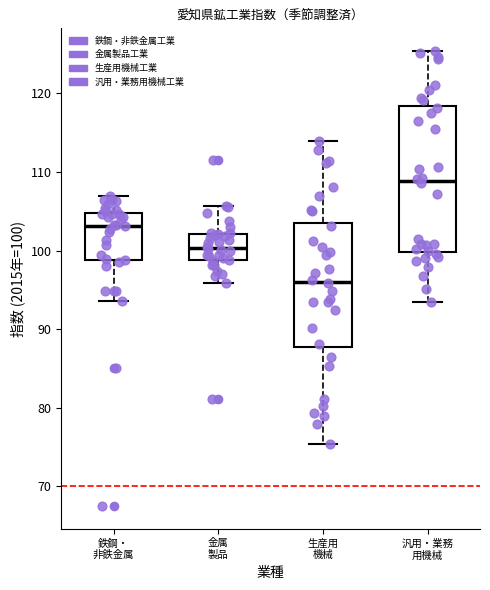

Which box's median line is the highest?

汎用・業務 用機械